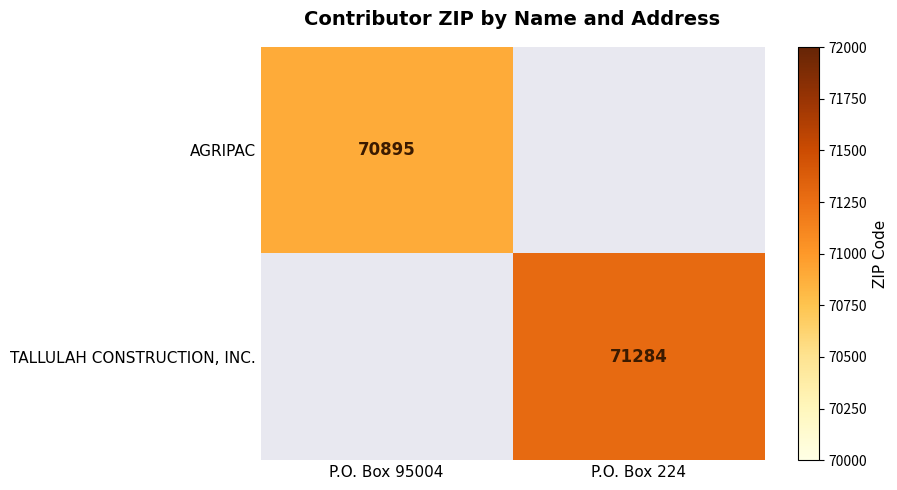

True or false: TALLULAH CONSTRUCTION, INC. has a value of 42687 at P.O. Box 224.

False